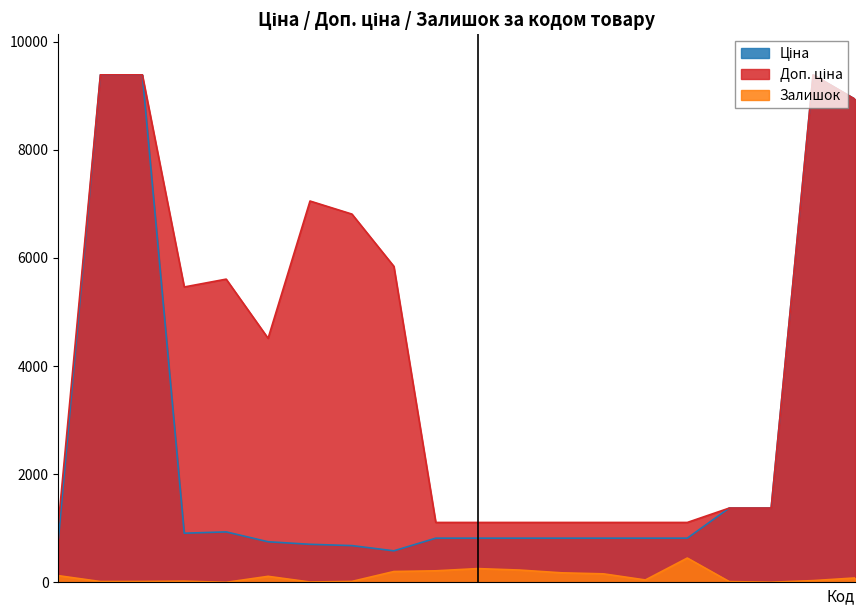

What is the value of the Ціна point at the 11th from the left?

818.5